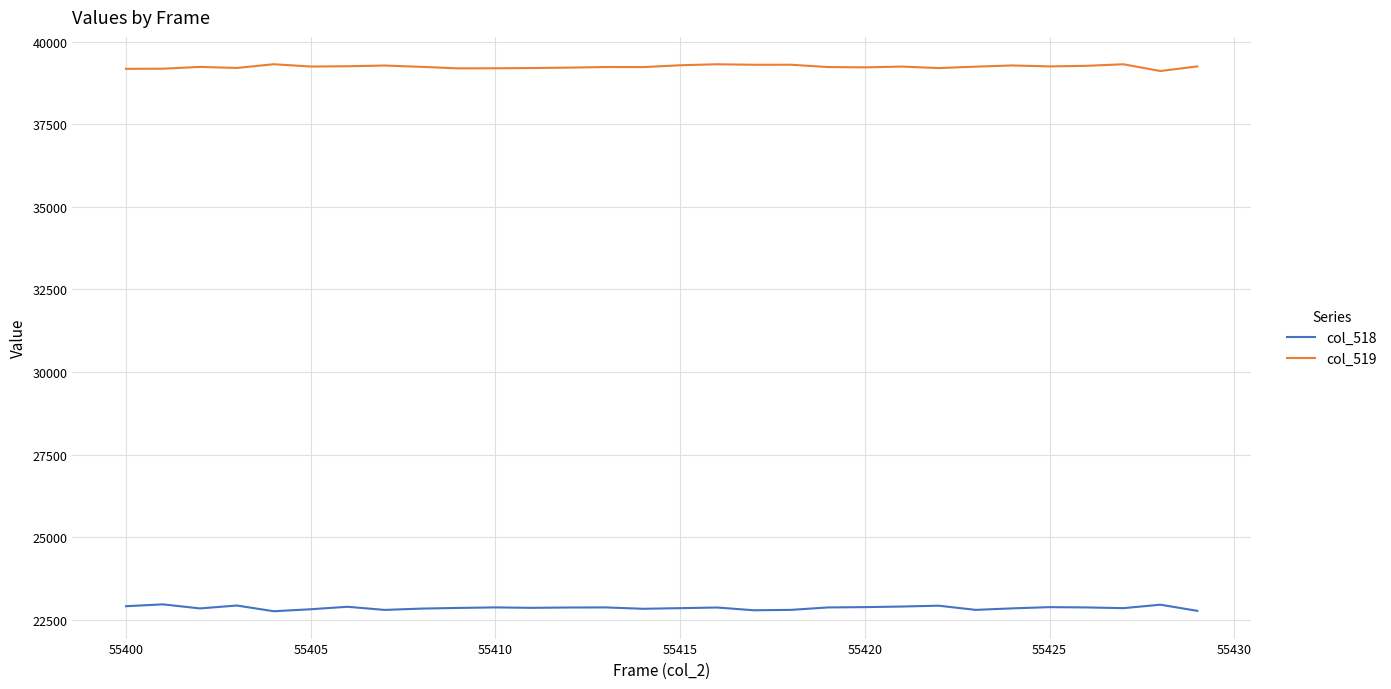

True or false: col_518 has more than 0 interior local peaks.

True